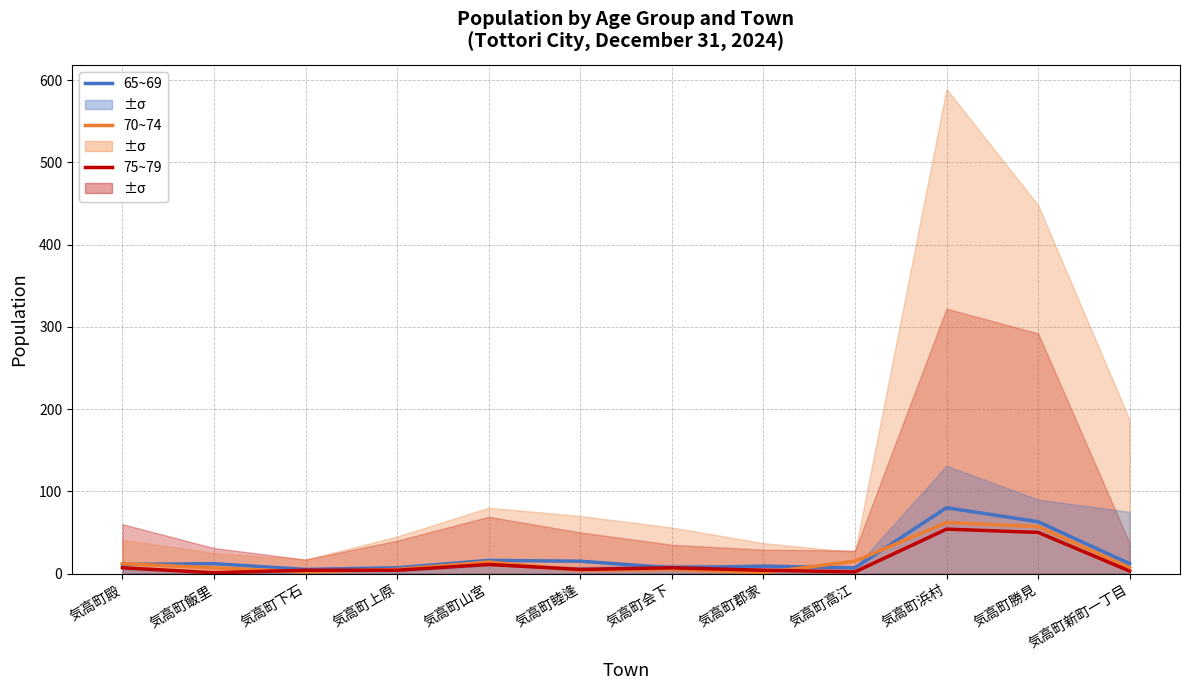

Is the value of 70~74 at 気高町睦逢 greater than the value of 75~79 at 気高町高江?

Yes